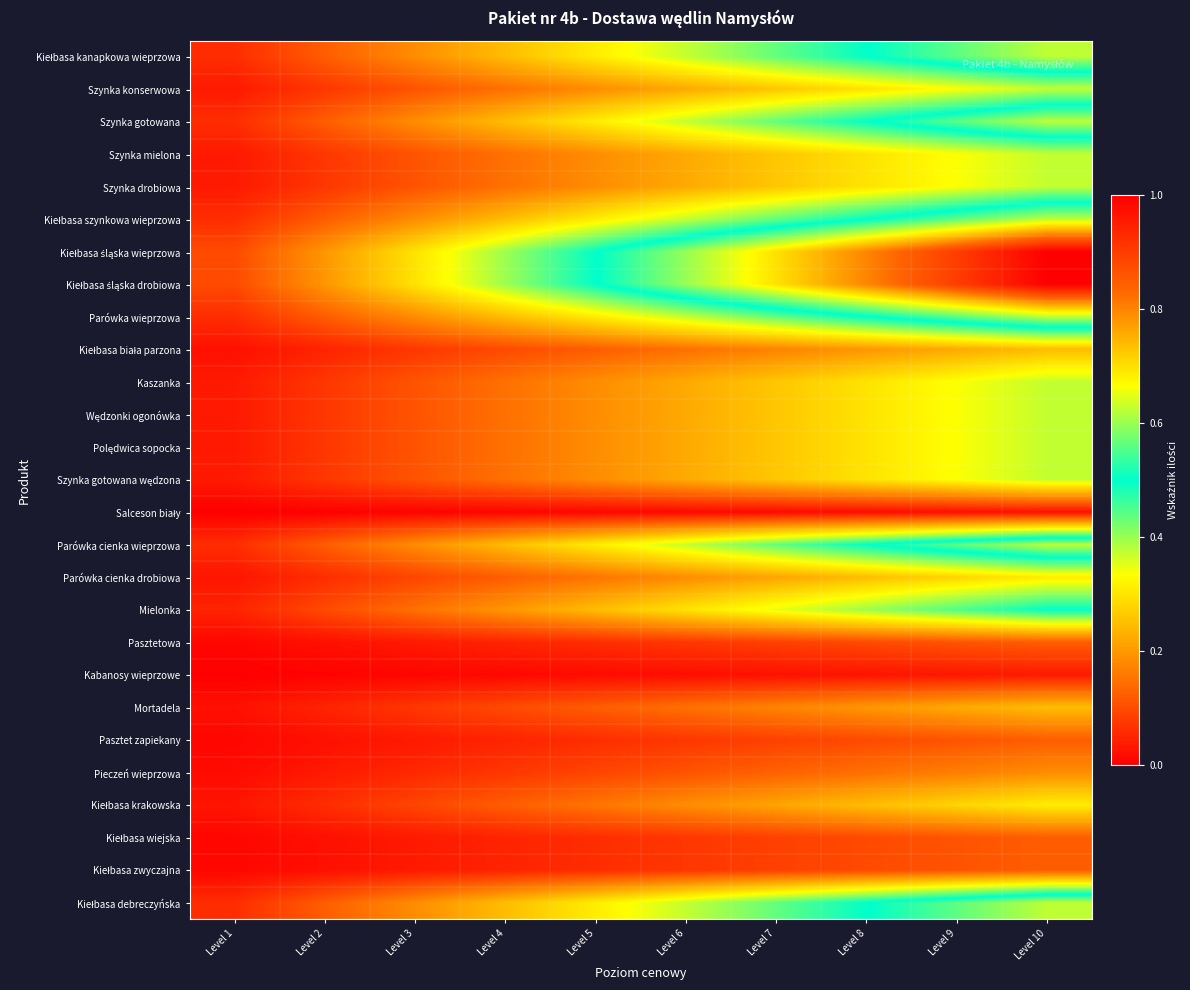

At which category is the sum across all series the highest?

Level 10